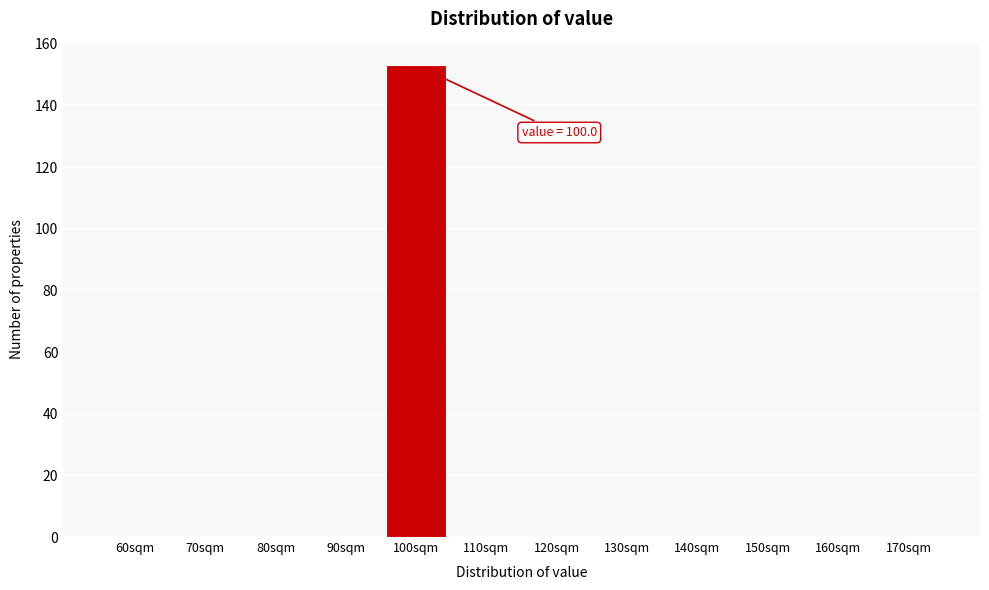

Reading left to right, extract all data points from this chart.

60sqm=0	70sqm=0	80sqm=0	90sqm=0	100sqm=153	110sqm=0	120sqm=0	130sqm=0	140sqm=0	150sqm=0	160sqm=0	170sqm=0